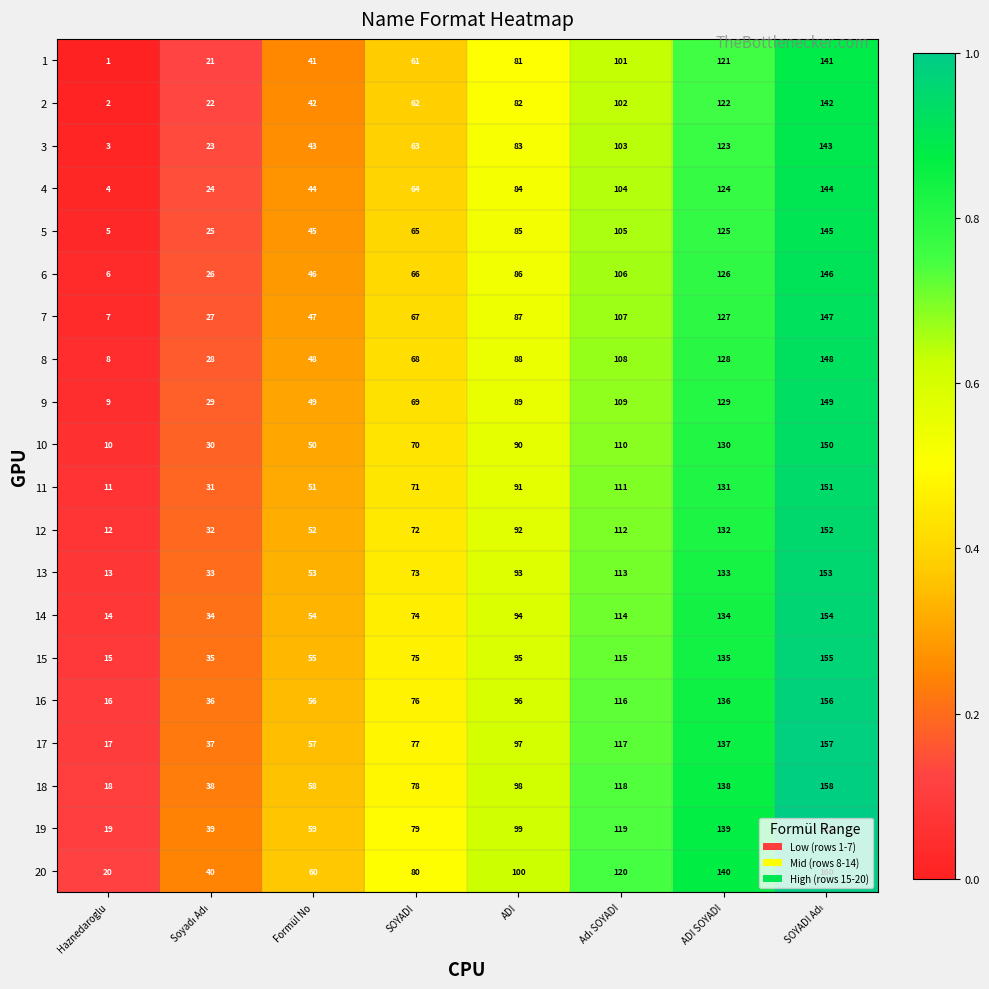

What is the total value across all series at SOYADI?

1410